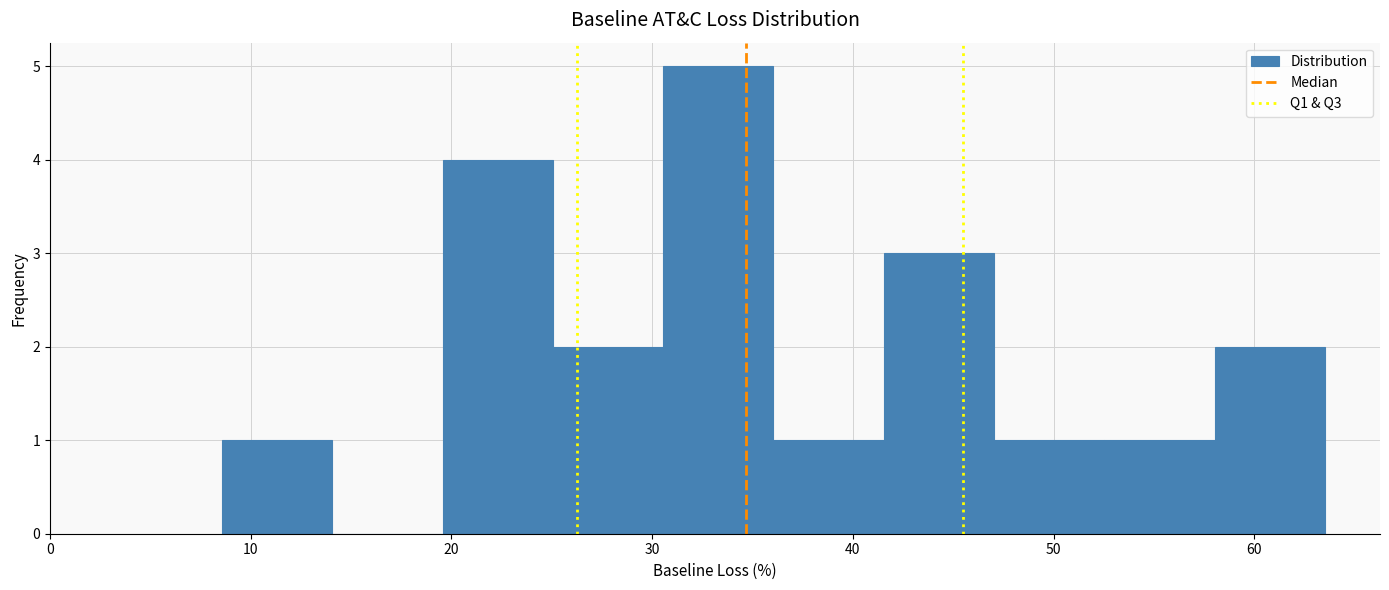

Reading left to right, list every bar in this chart as the range it spans on the x-axis followed by its height. Neither the bar edges nor the heights are printed on the chart, so give them approximately, as read against the axes.

9 to 14: 1
14 to 20: 0
20 to 25: 4
25 to 31: 2
31 to 36: 5
36 to 42: 1
42 to 47: 3
47 to 53: 1
53 to 58: 1
58 to 64: 2